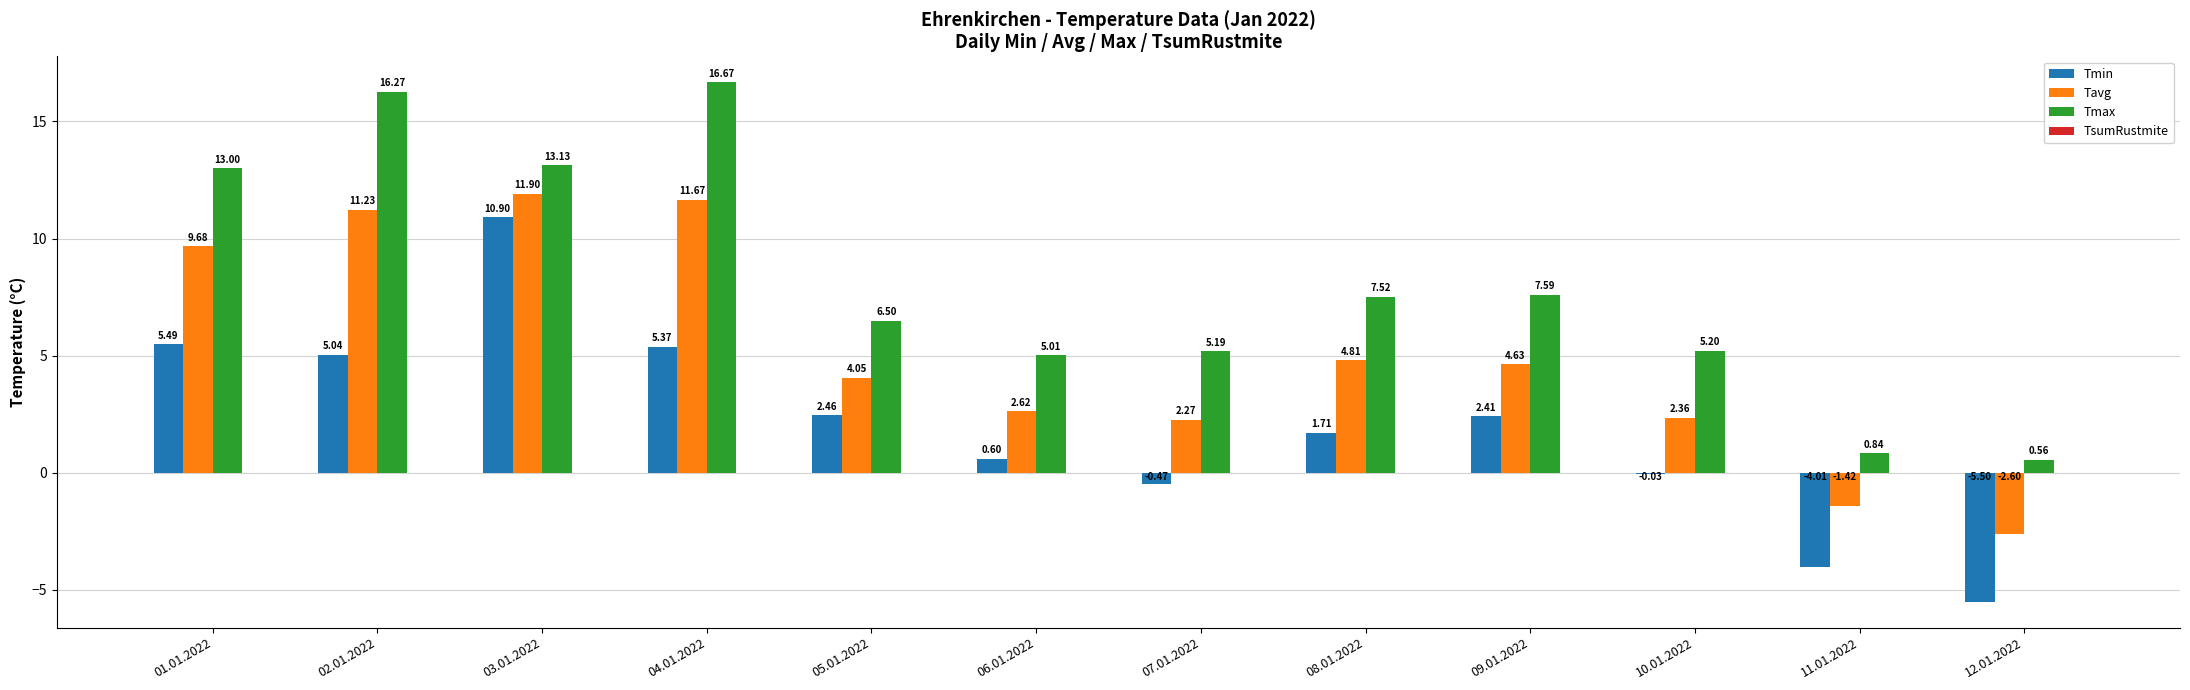

What is the total value across all series at 11.01.2022?

-4.6